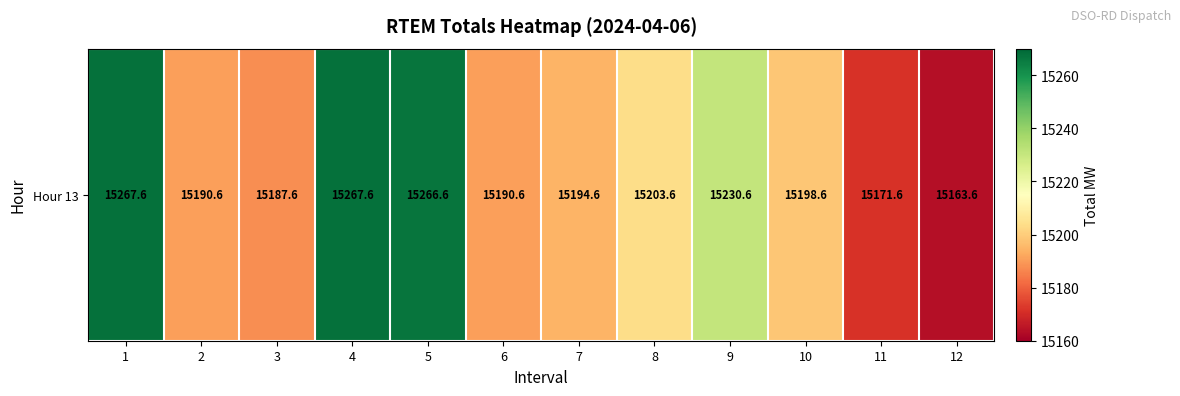

Is it true that the value at 10 is 8002.8?

False